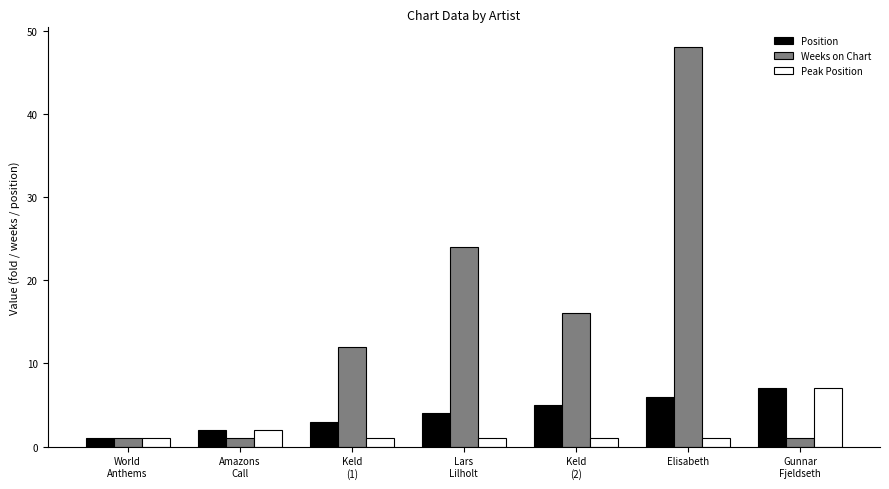

At which category is the sum across all series the highest?

Elisabeth